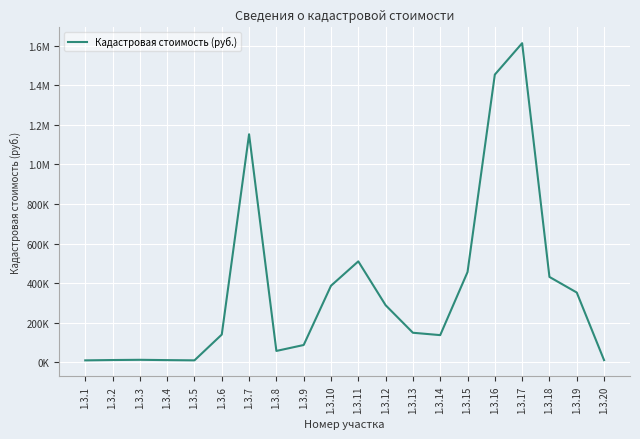

Does the chart display data point markers on the line(s)?

No